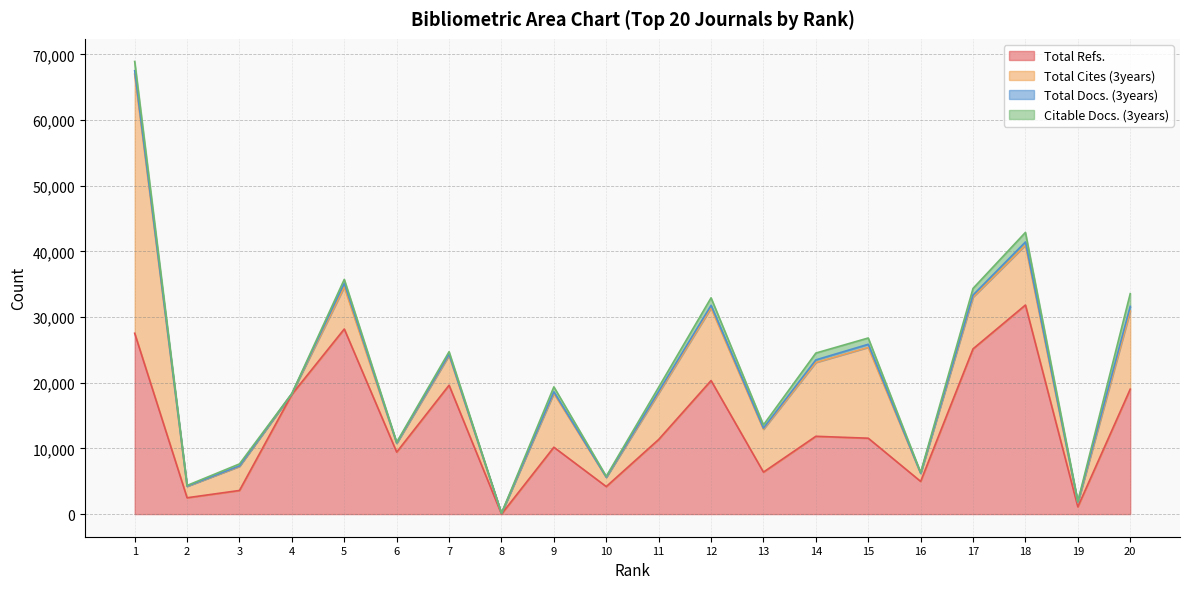

Rank the series at 8 from lowest to highest value.

Total Refs., Total Docs. (3years), Citable Docs. (3years), Total Cites (3years)